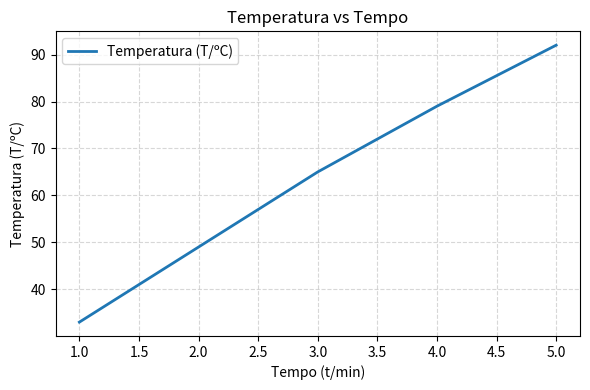

The chart shows a value of 102 at 3.0. True or false?

False